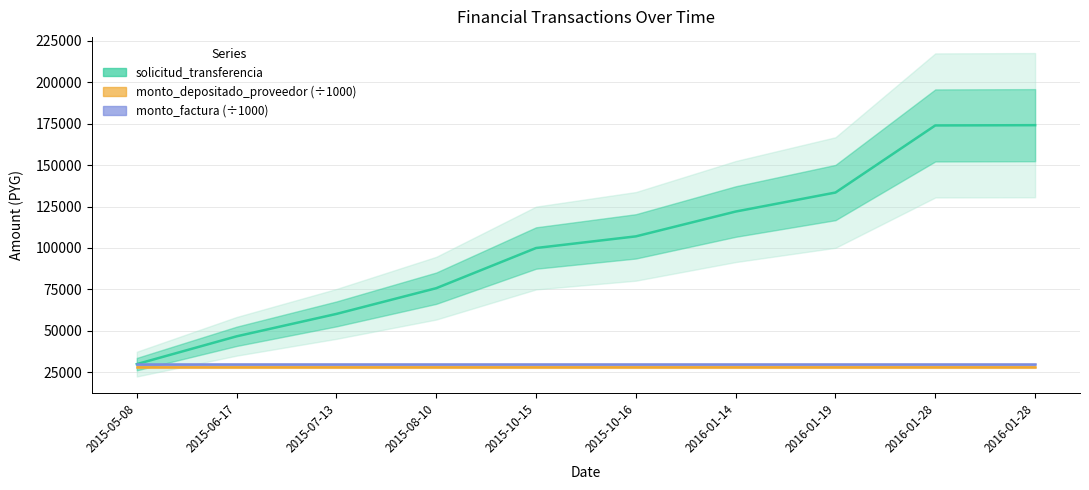

Which series has the largest total across all categories?

solicitud_transferencia